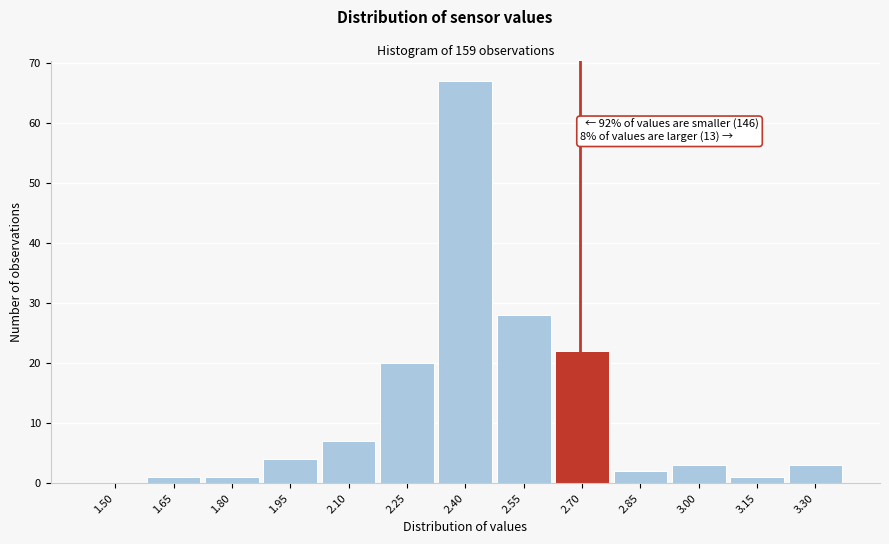

Reading left to right, extract all data points from this chart.

1.50=0	1.65=1	1.80=1	1.95=4	2.10=7	2.25=20	2.40=67	2.55=28	2.70=22	2.85=2	3.00=3	3.15=1	3.30=3